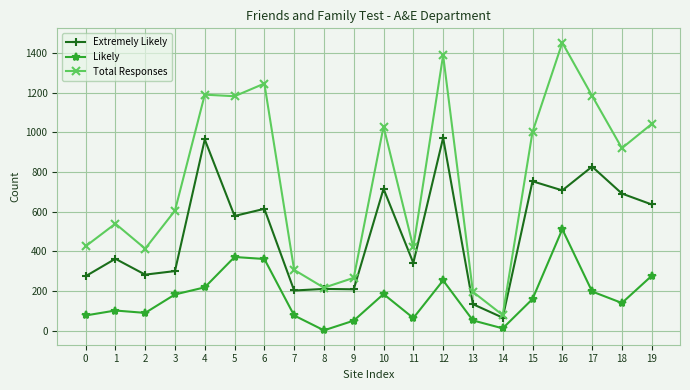

At which category does Total Responses reach its first local valley?

2